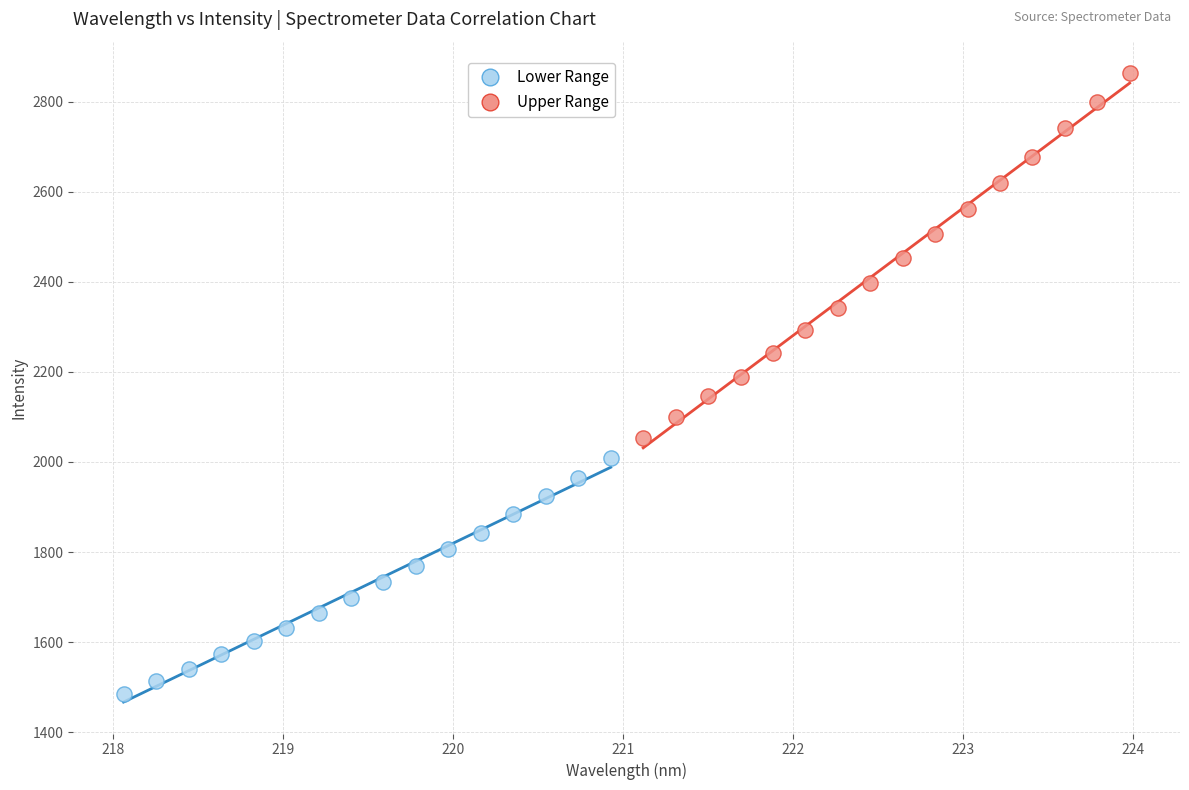

Which series has the widest spread of Y values?

Upper Range